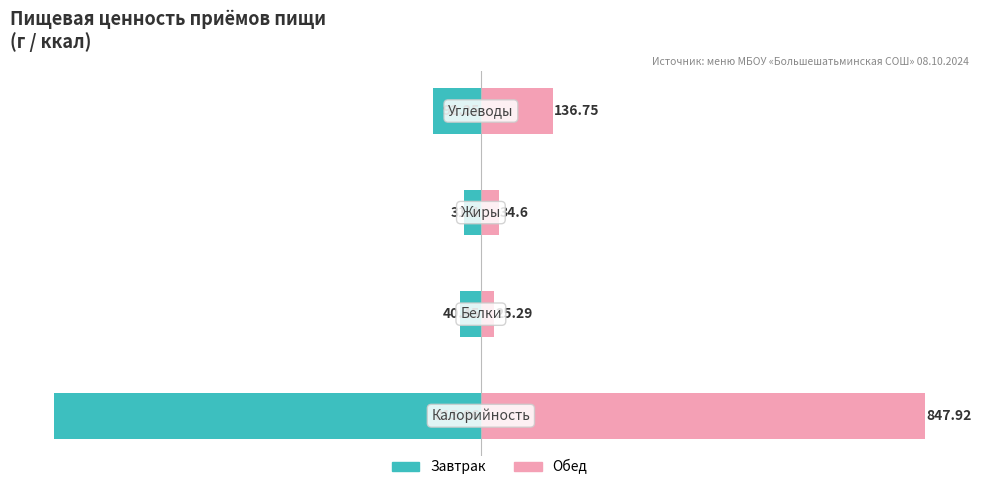

Rank the series at 3 from highest to lowest value.

Обед, Завтрак